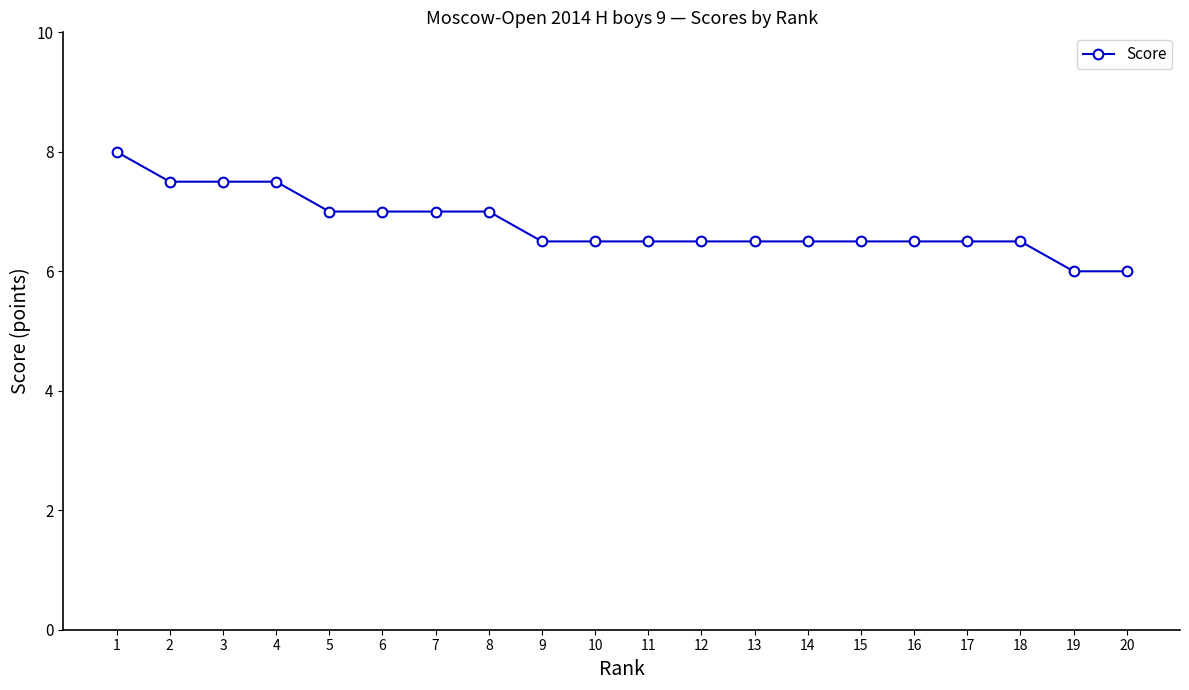

The chart shows a value of 7.5 at 2. True or false?

True